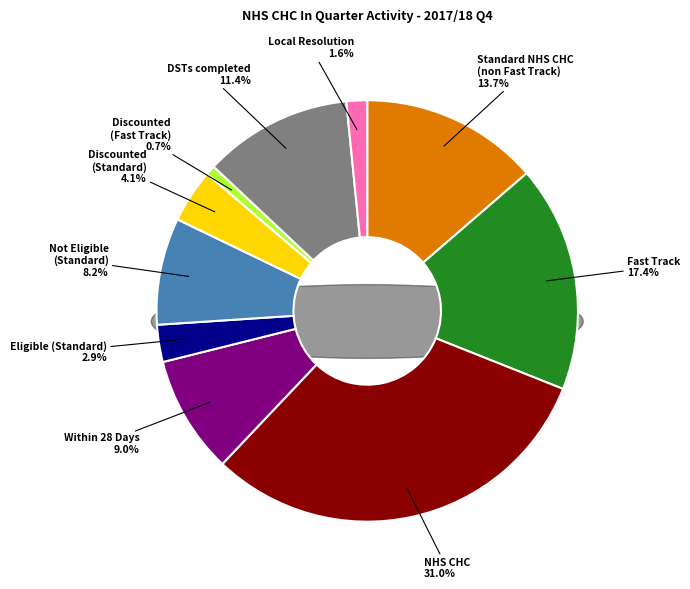

Rank the categories by value from highest to lowest.

NHS CHC, Fast Track, Standard NHS CHC (non Fast Track), DSTs completed, Within 28 Days, Not Eligible (Standard), Discounted (Standard), Eligible (Standard), Local Resolution, Discounted (Fast Track)